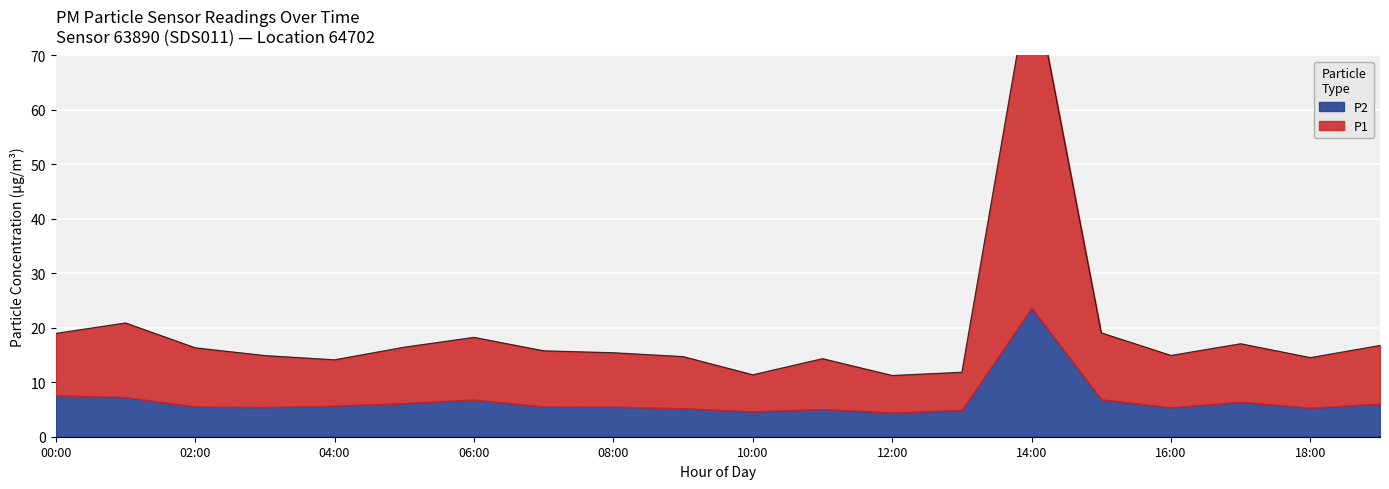

Reading left to right, extract all data points from this chart.

19.0	20.9	16.3	14.9	14.1	16.5	18.2	15.8	15.4	14.7	11.4	14.3	11.2	11.9	85.7	19.1	14.9	17.1	14.5	16.8